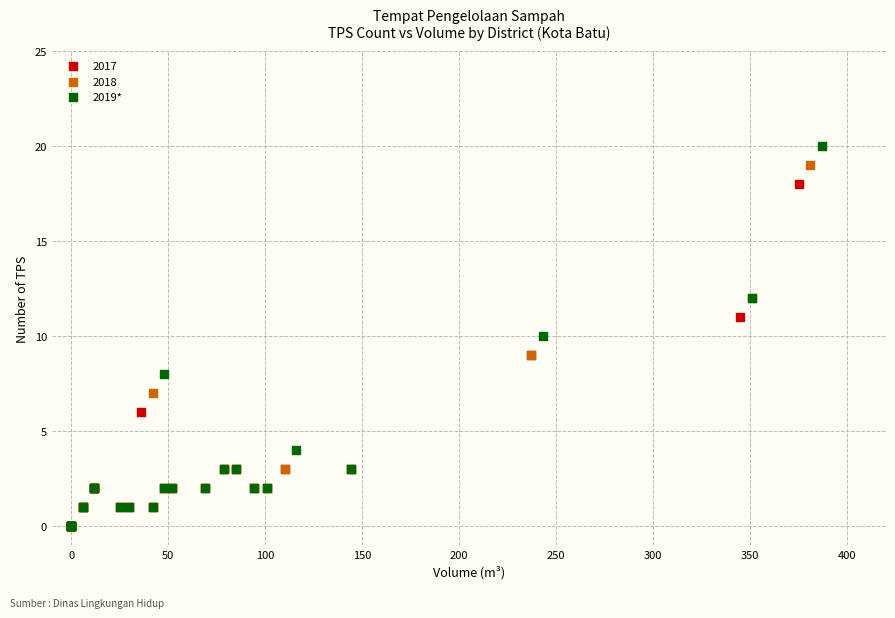

Which series has the widest spread of Y values?

2019*